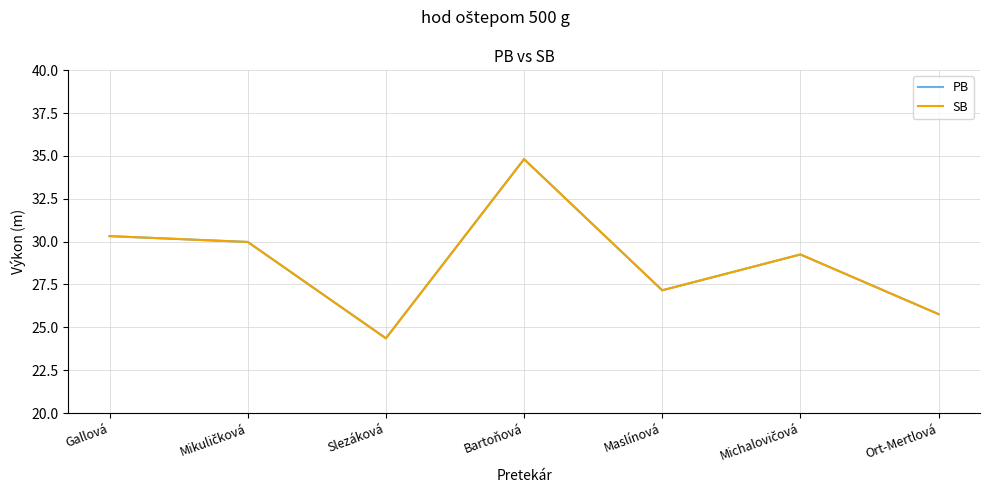

At which category is the sum across all series the highest?

Bartoňová